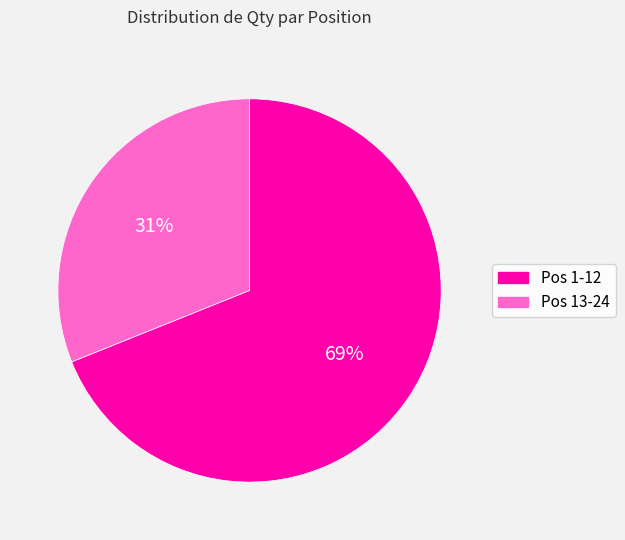

Which category has the smallest portion of the pie?

Pos 13-24